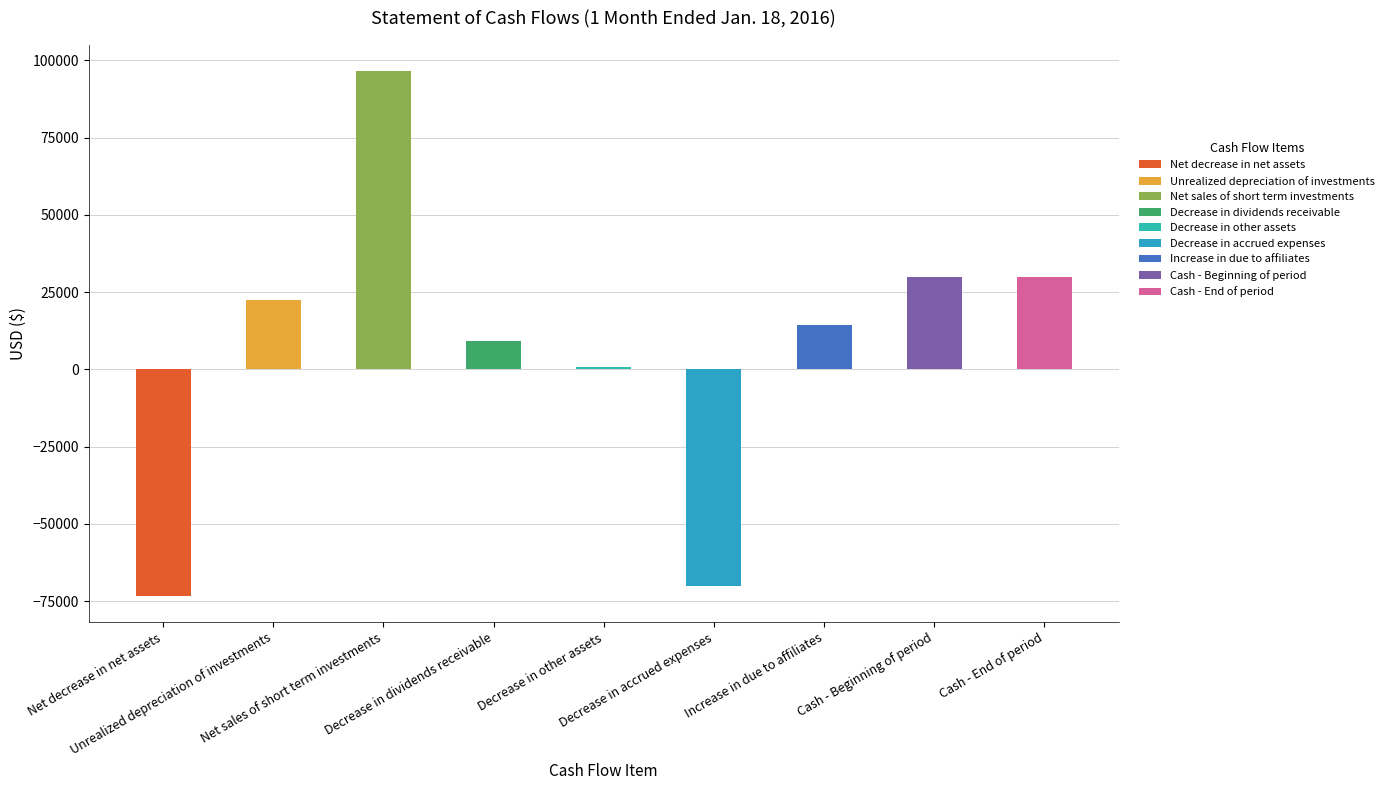

Rank the categories by value from highest to lowest.

Net sales of short term investments, Cash - Beginning of period, Cash - End of period, Unrealized depreciation of investments, Increase in due to affiliates, Decrease in dividends receivable, Decrease in other assets, Decrease in accrued expenses, Net decrease in net assets